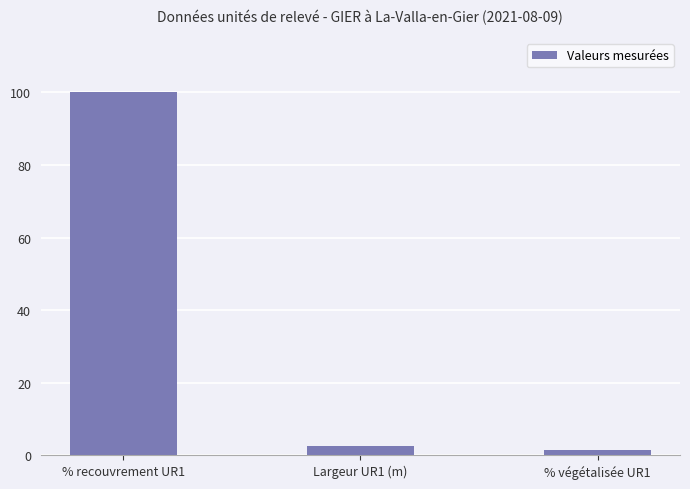

Count the number of values greater than 2.

2